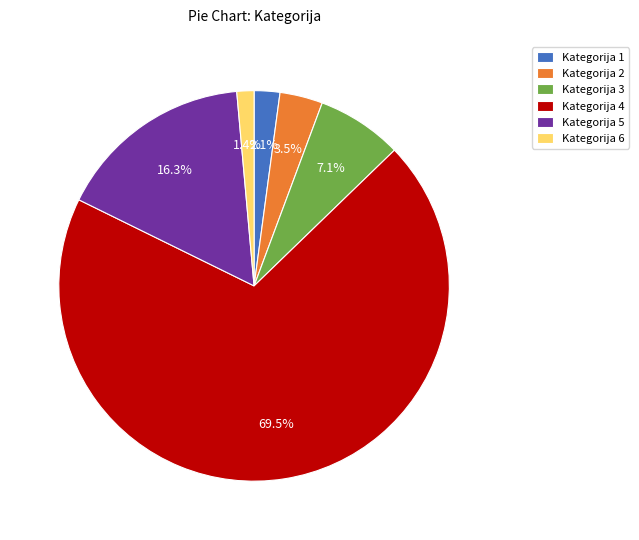

What is the ratio of the value at Kategorija 6 to the value at Kategorija 1?

0.7